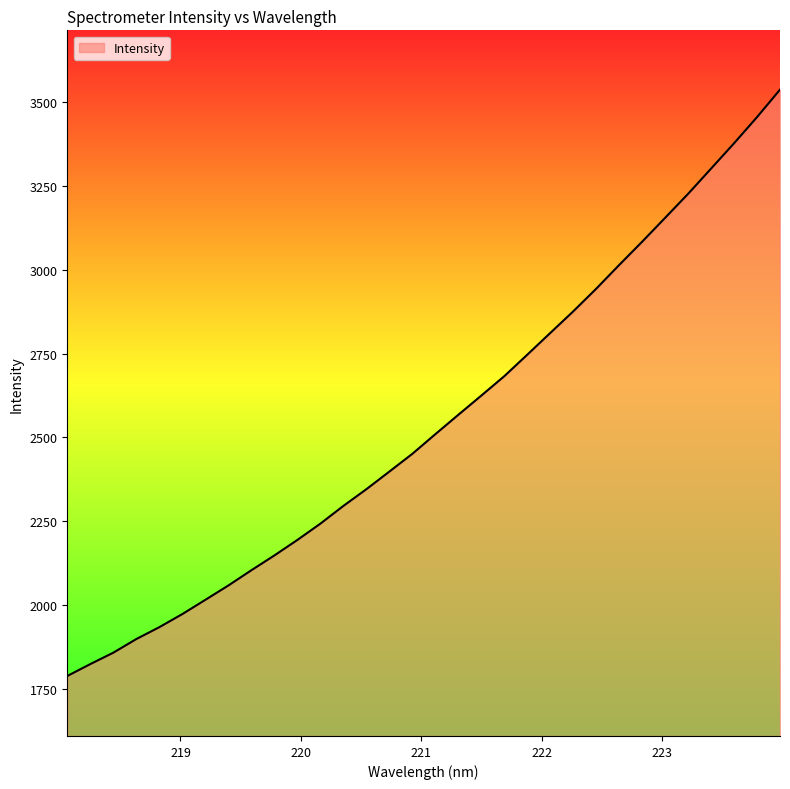

What is the difference between the maximum and minimum values?

1749.1